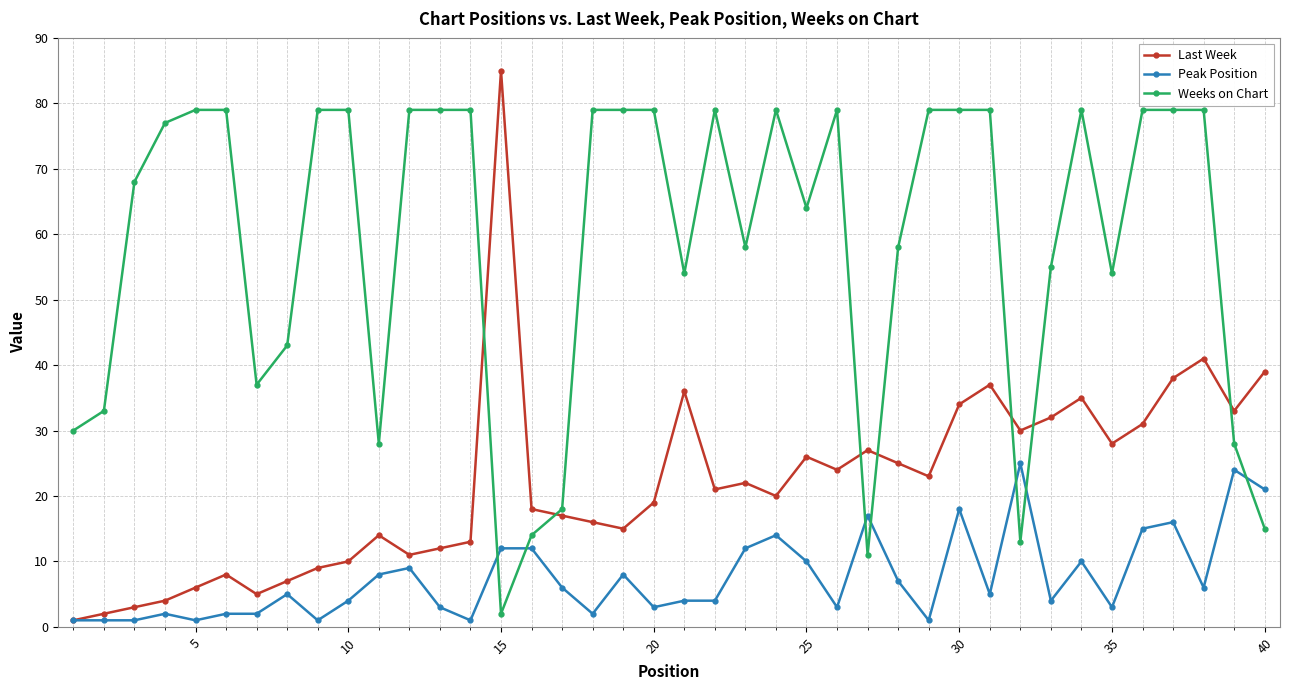

What is the highest value of the Peak Position series?

25